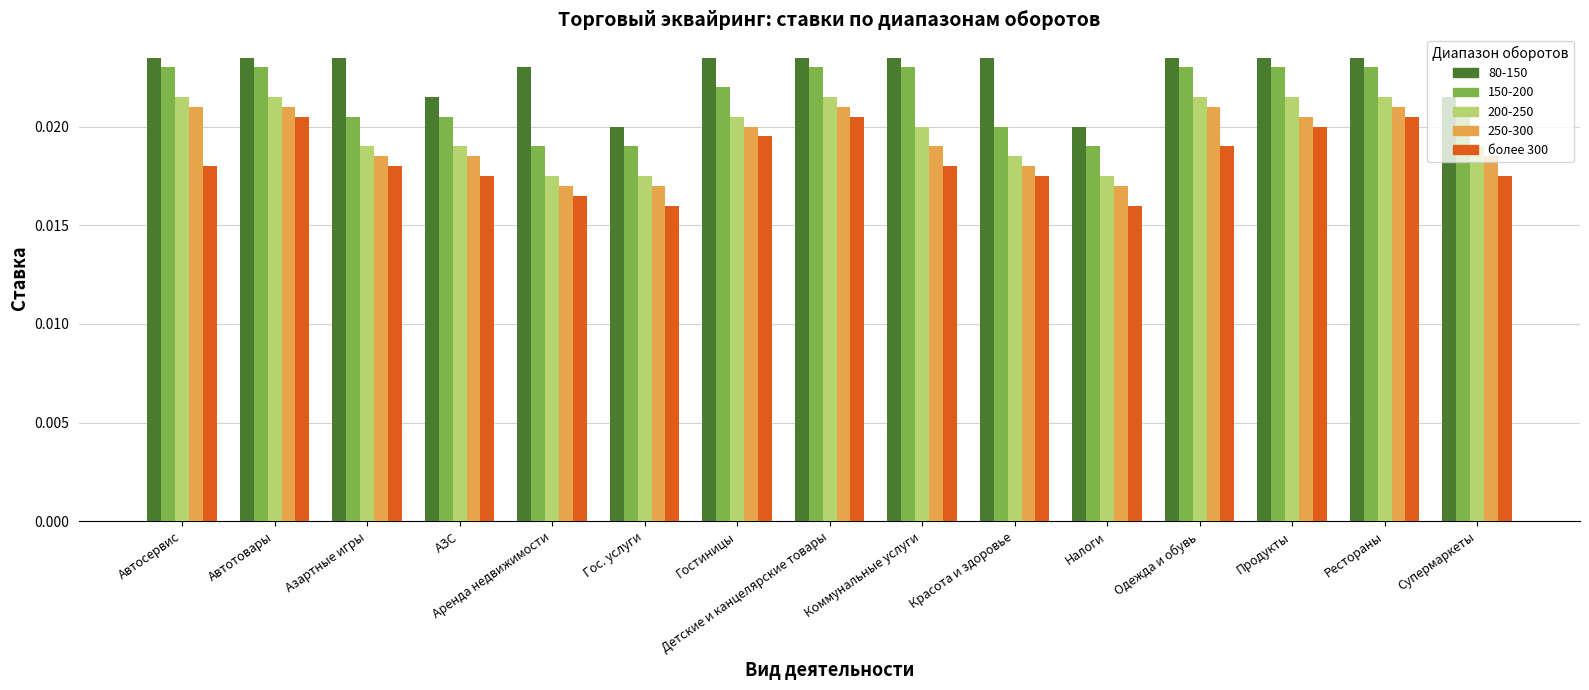

How many 250-300 values are between 0 and 1?

15